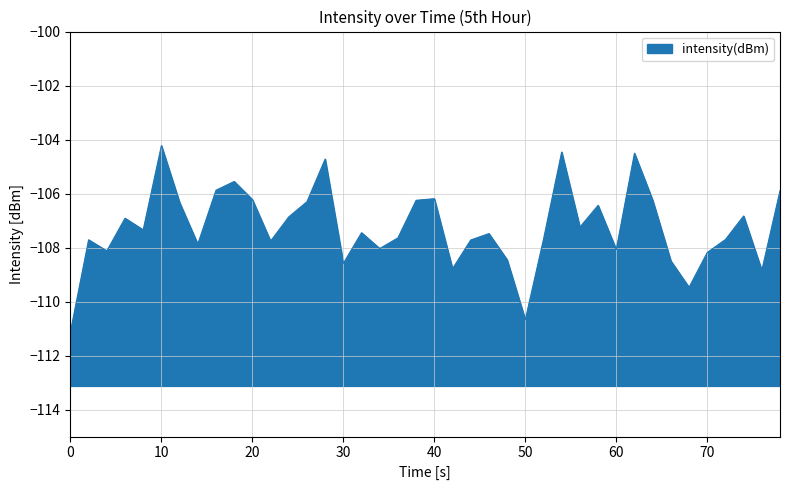

The chart shows a value of -156.3 at 70. True or false?

False